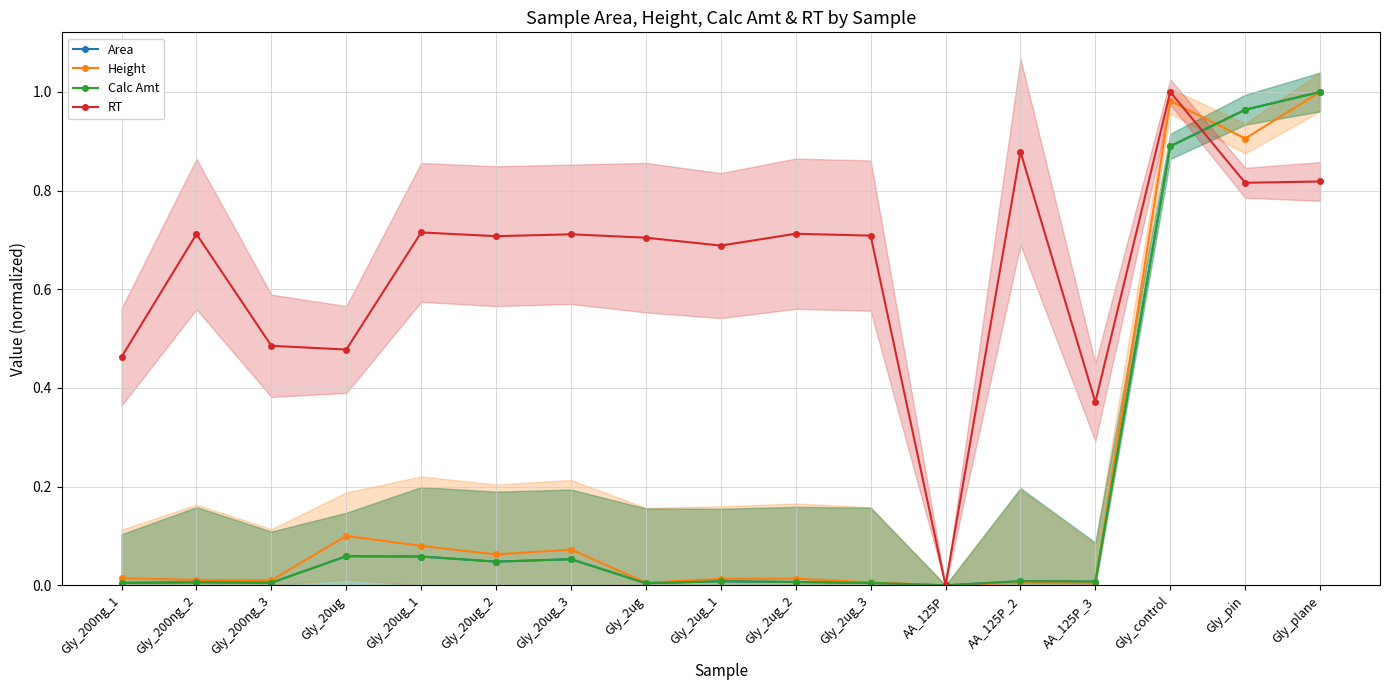

List the series in order of their peak value, highest first.

Area, Height, Calc Amt, RT